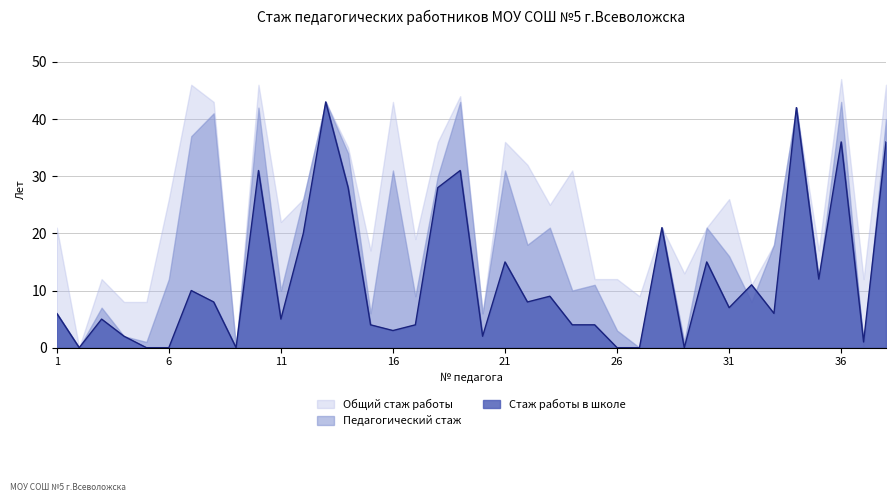

Between 3 and 20, which series saw the biggest shift?

Общий стаж работы